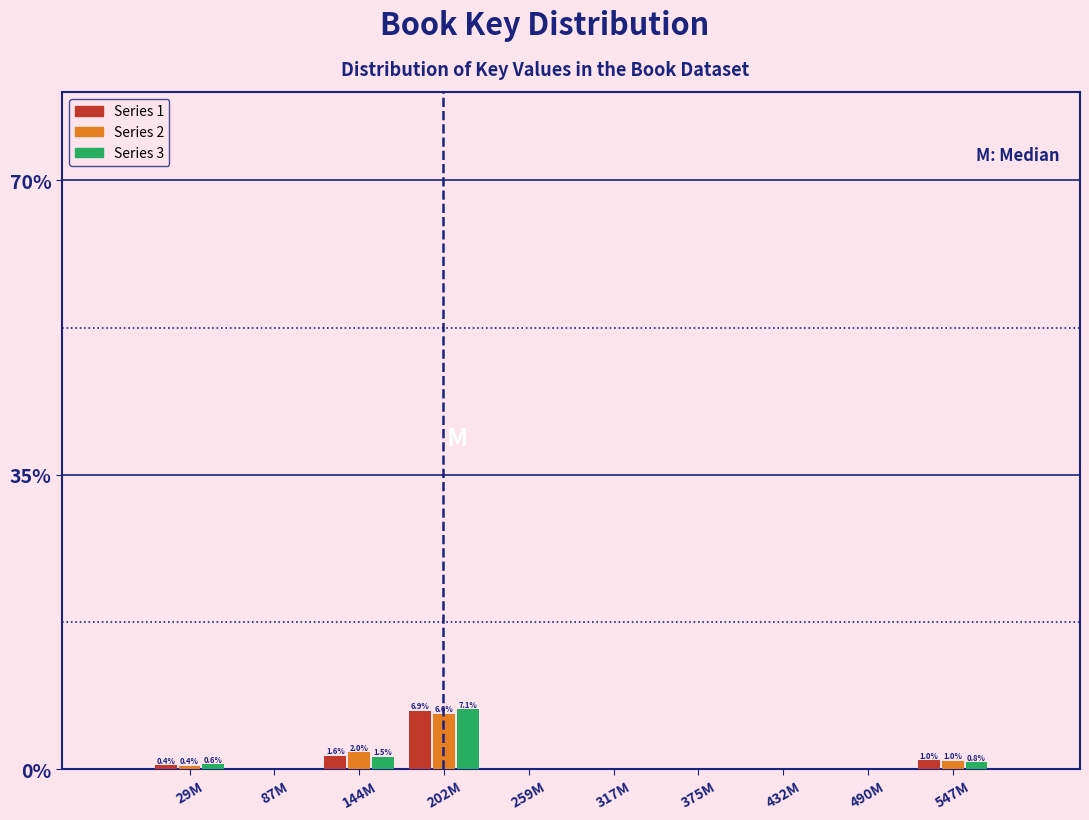

The value of Series 1 at 87M is 4.5. True or false?

False